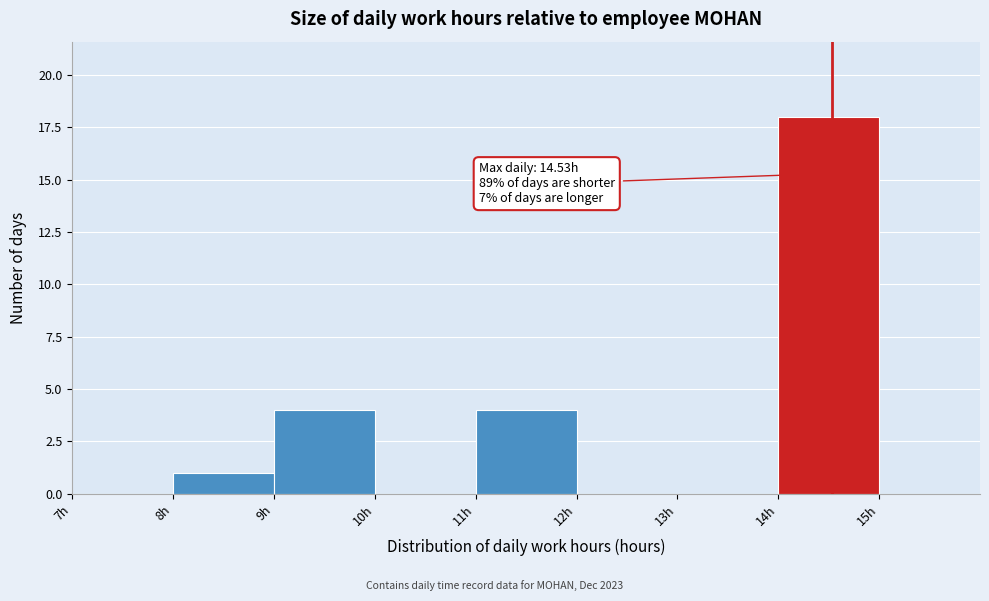

Which range on the x-axis has the tallest bar?

14 to 15